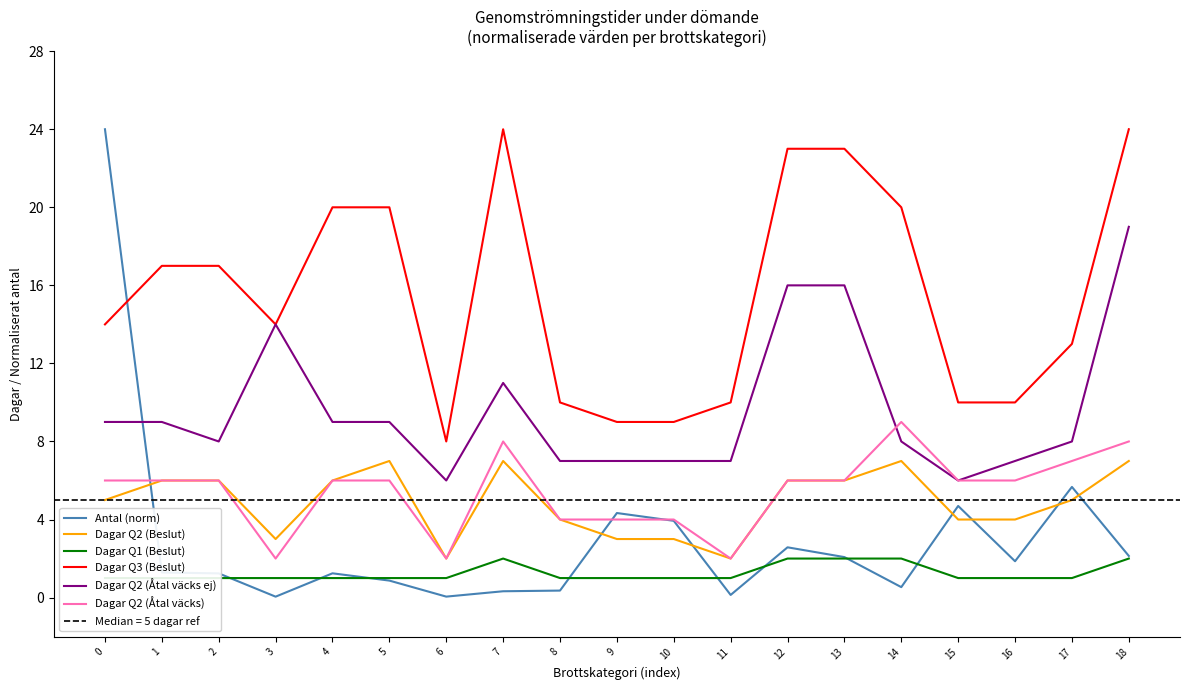

What is the value of the Dagar Q2 (Åtal väcks) point at the 4th from the left?

2.0